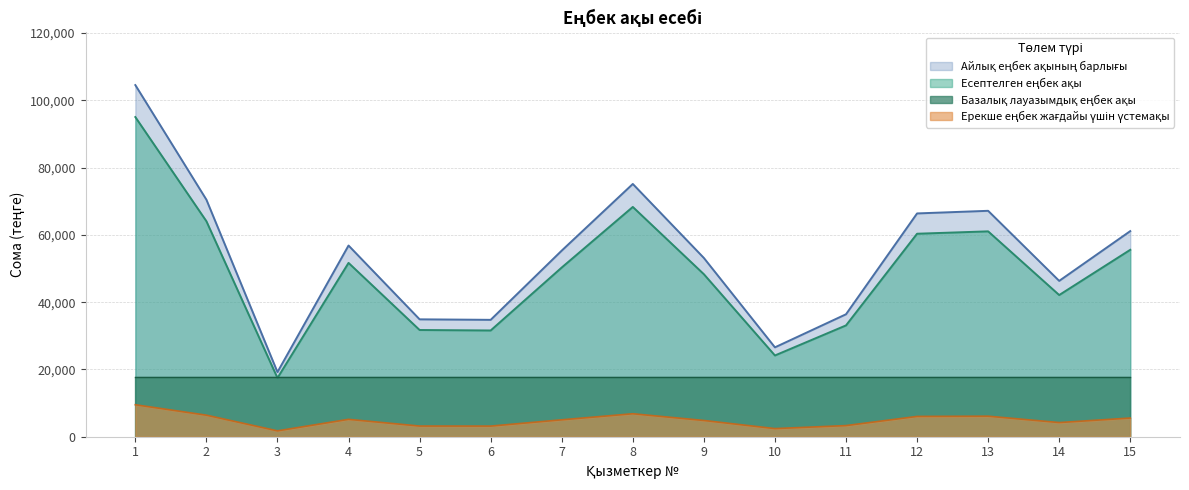

Is the value of Айлық еңбек ақының барлығы at 3 greater than the value of Ерекше еңбек жағдайы үшін үстемақы at 4?

Yes